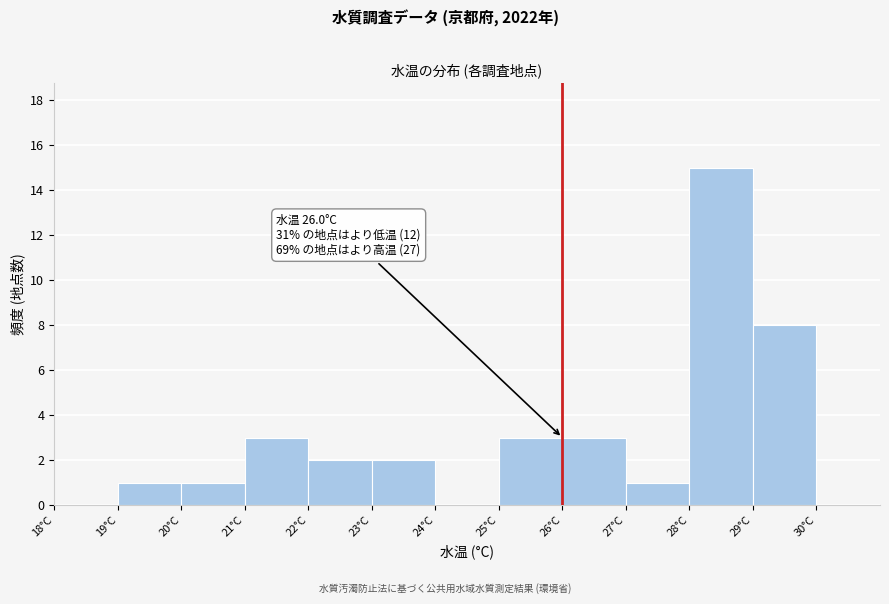

Which range on the x-axis has the tallest bar?

28 to 29